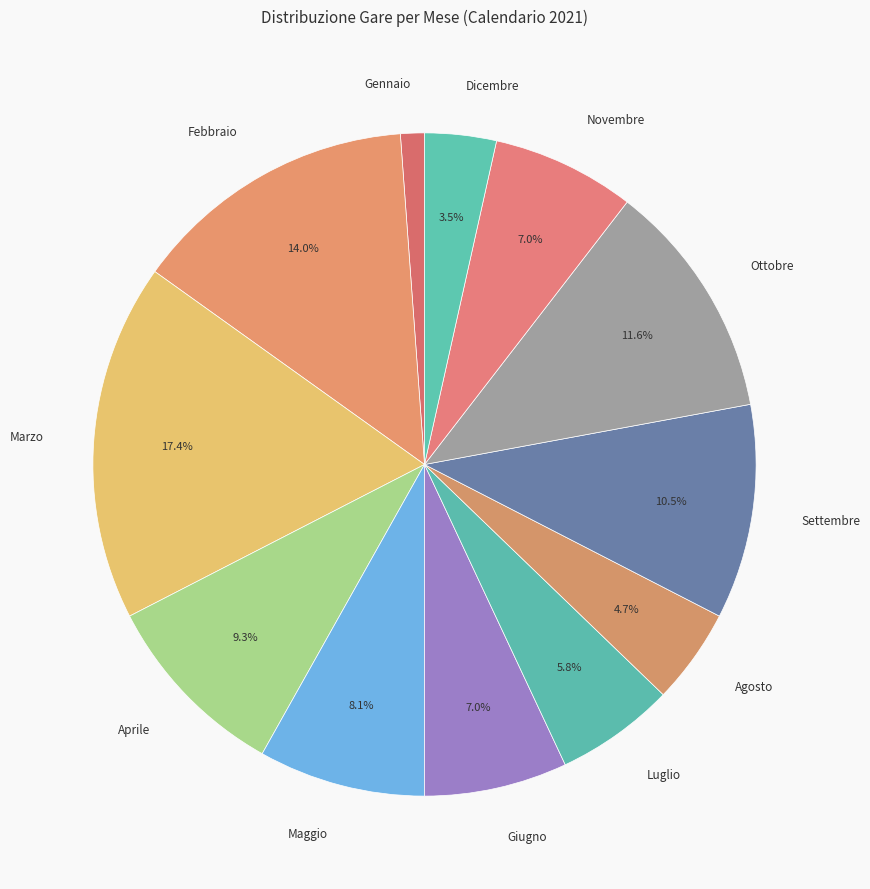

Count the number of slices in the pie.

12